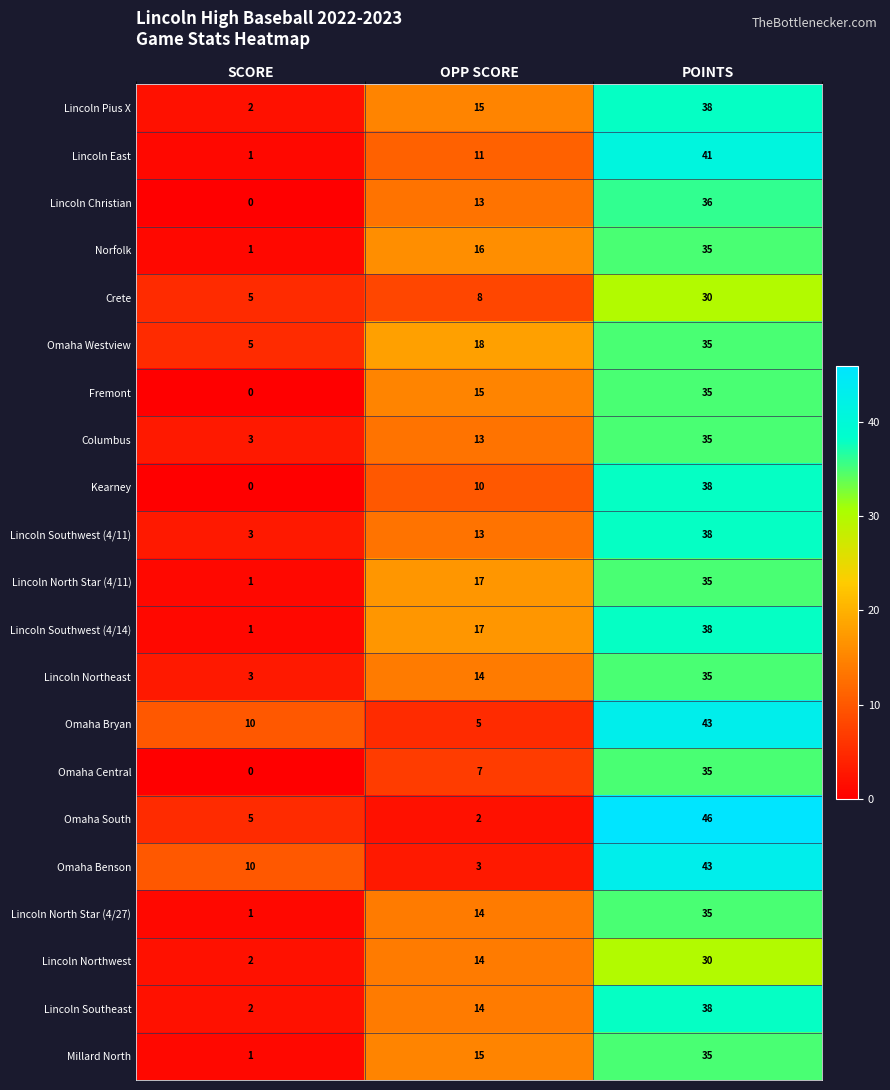

At how many categories does at least one series exceed 32?

1